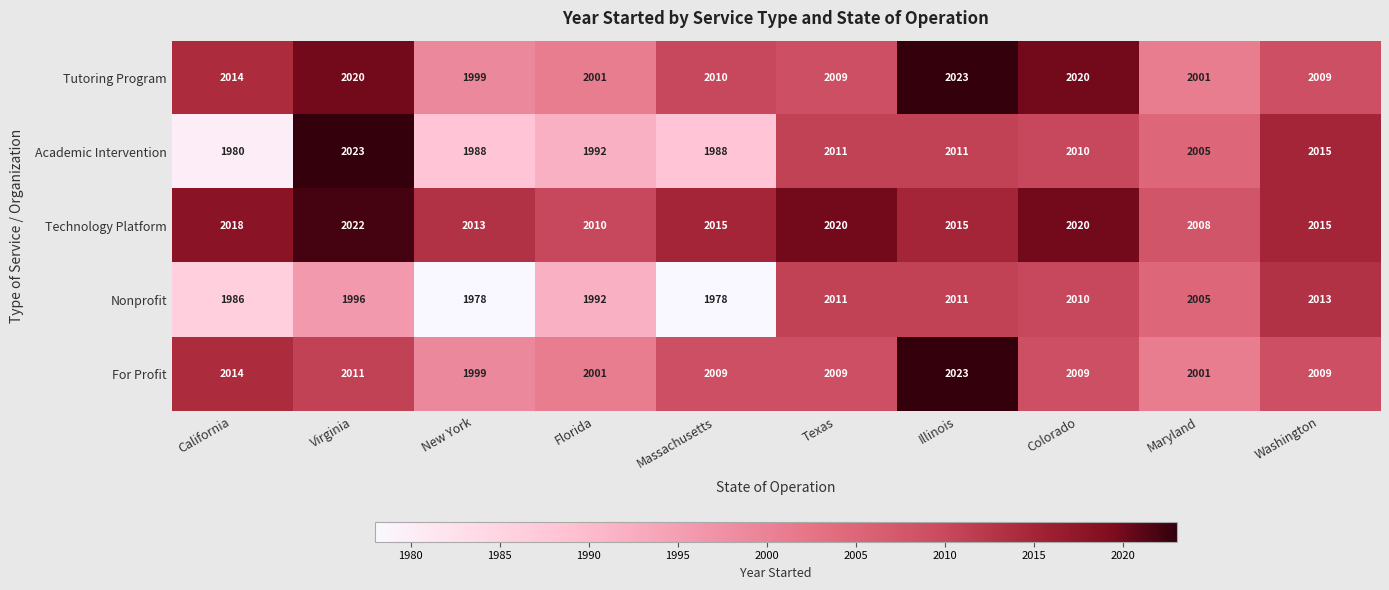

Which series changed the most between Texas and Maryland?

Technology Platform